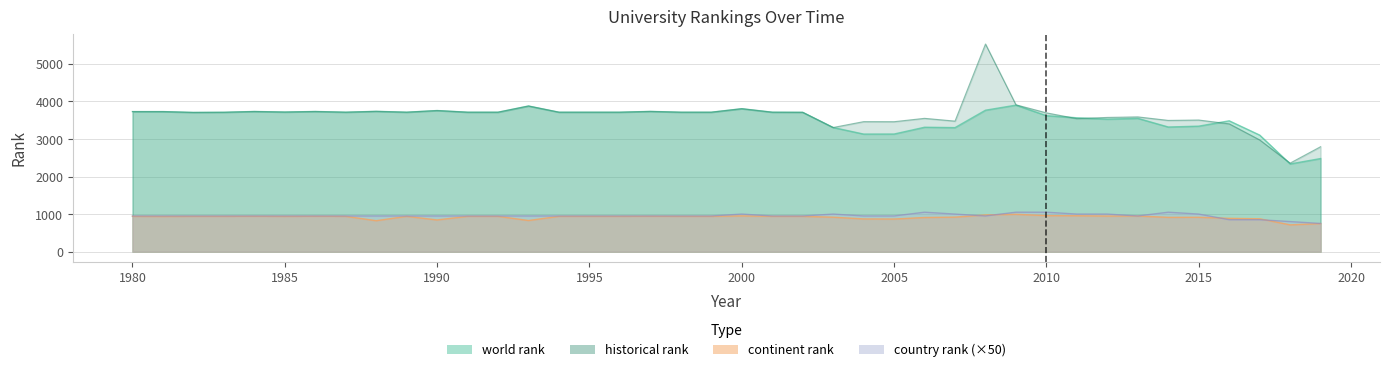

Which label corresponds to the smallest value in the chart?

2018